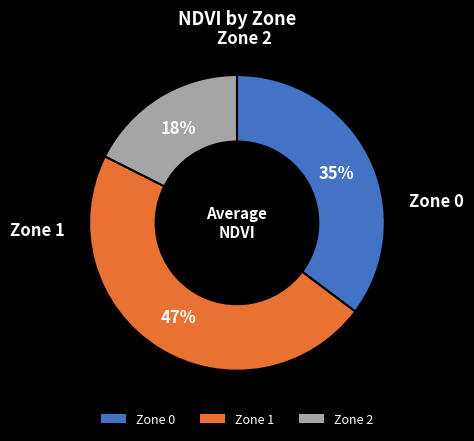

To the nearest percent, what is the average slice percentage?

33%